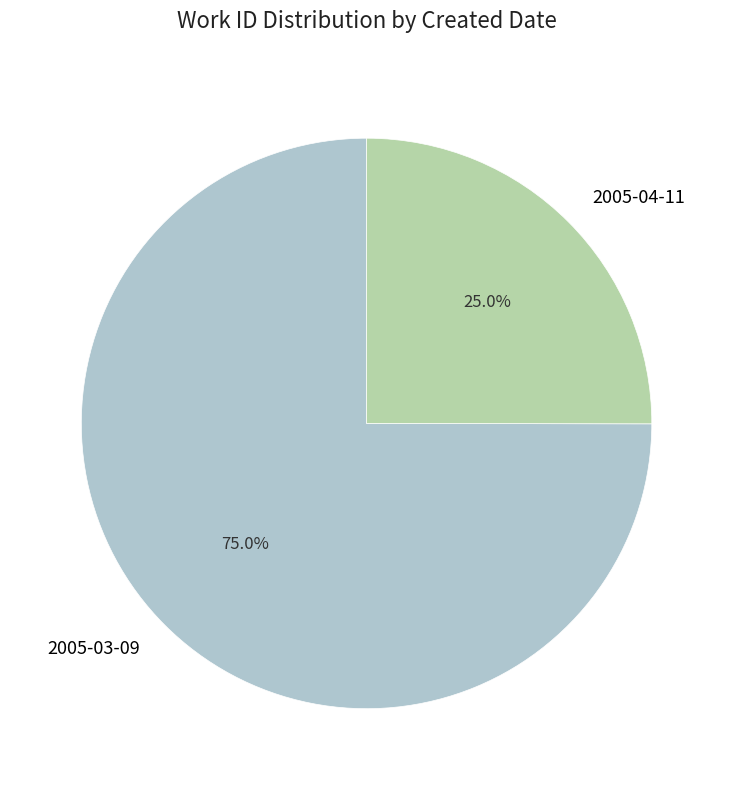

Is there any slice that represents more than half of the pie?

Yes